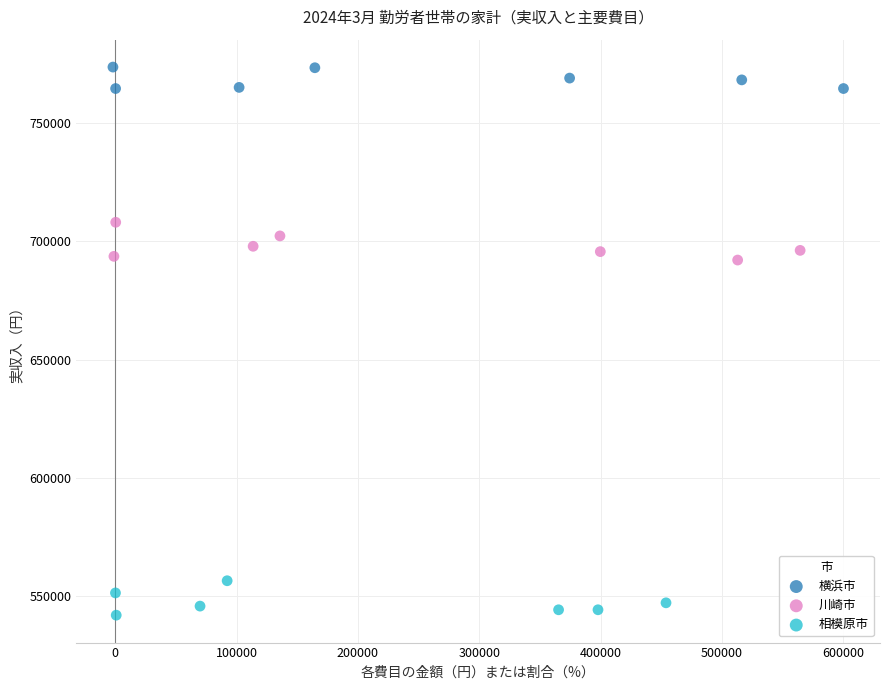

Which series contains the highest Y value?

横浜市